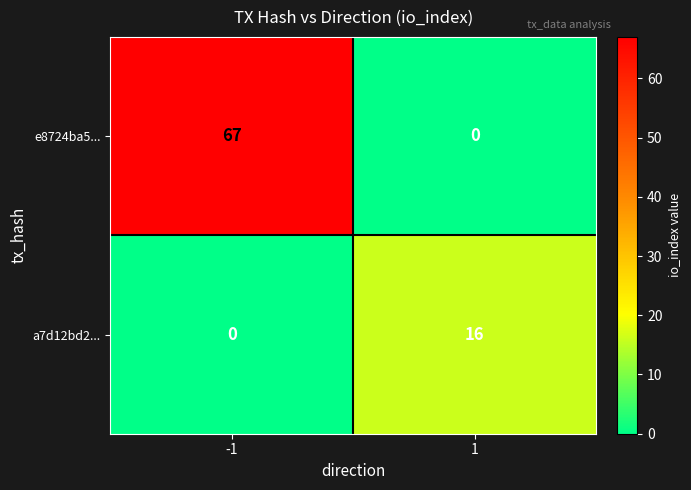

What is the highest value of the e8724ba5... series?

67